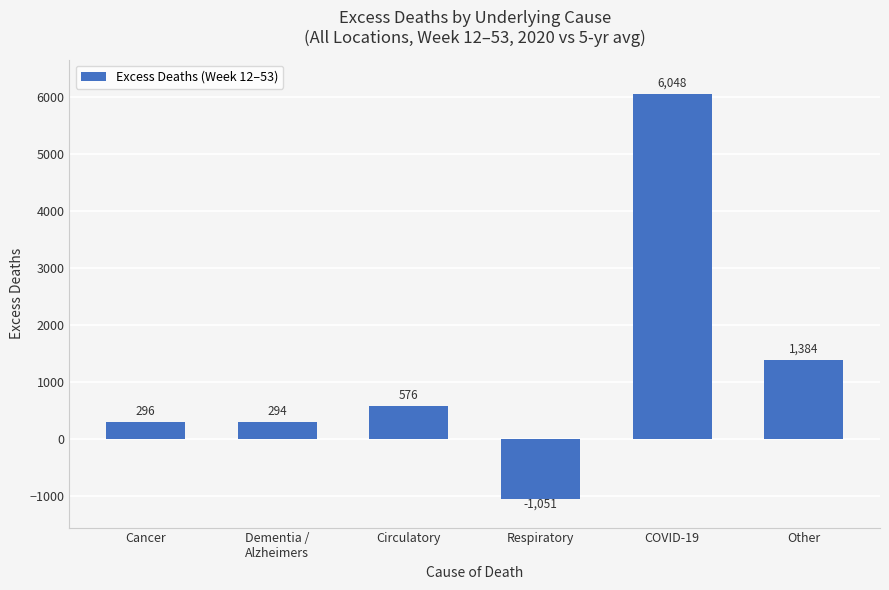

What is the change in value from Cancer to Dementia /
Alzheimers?

-2.2